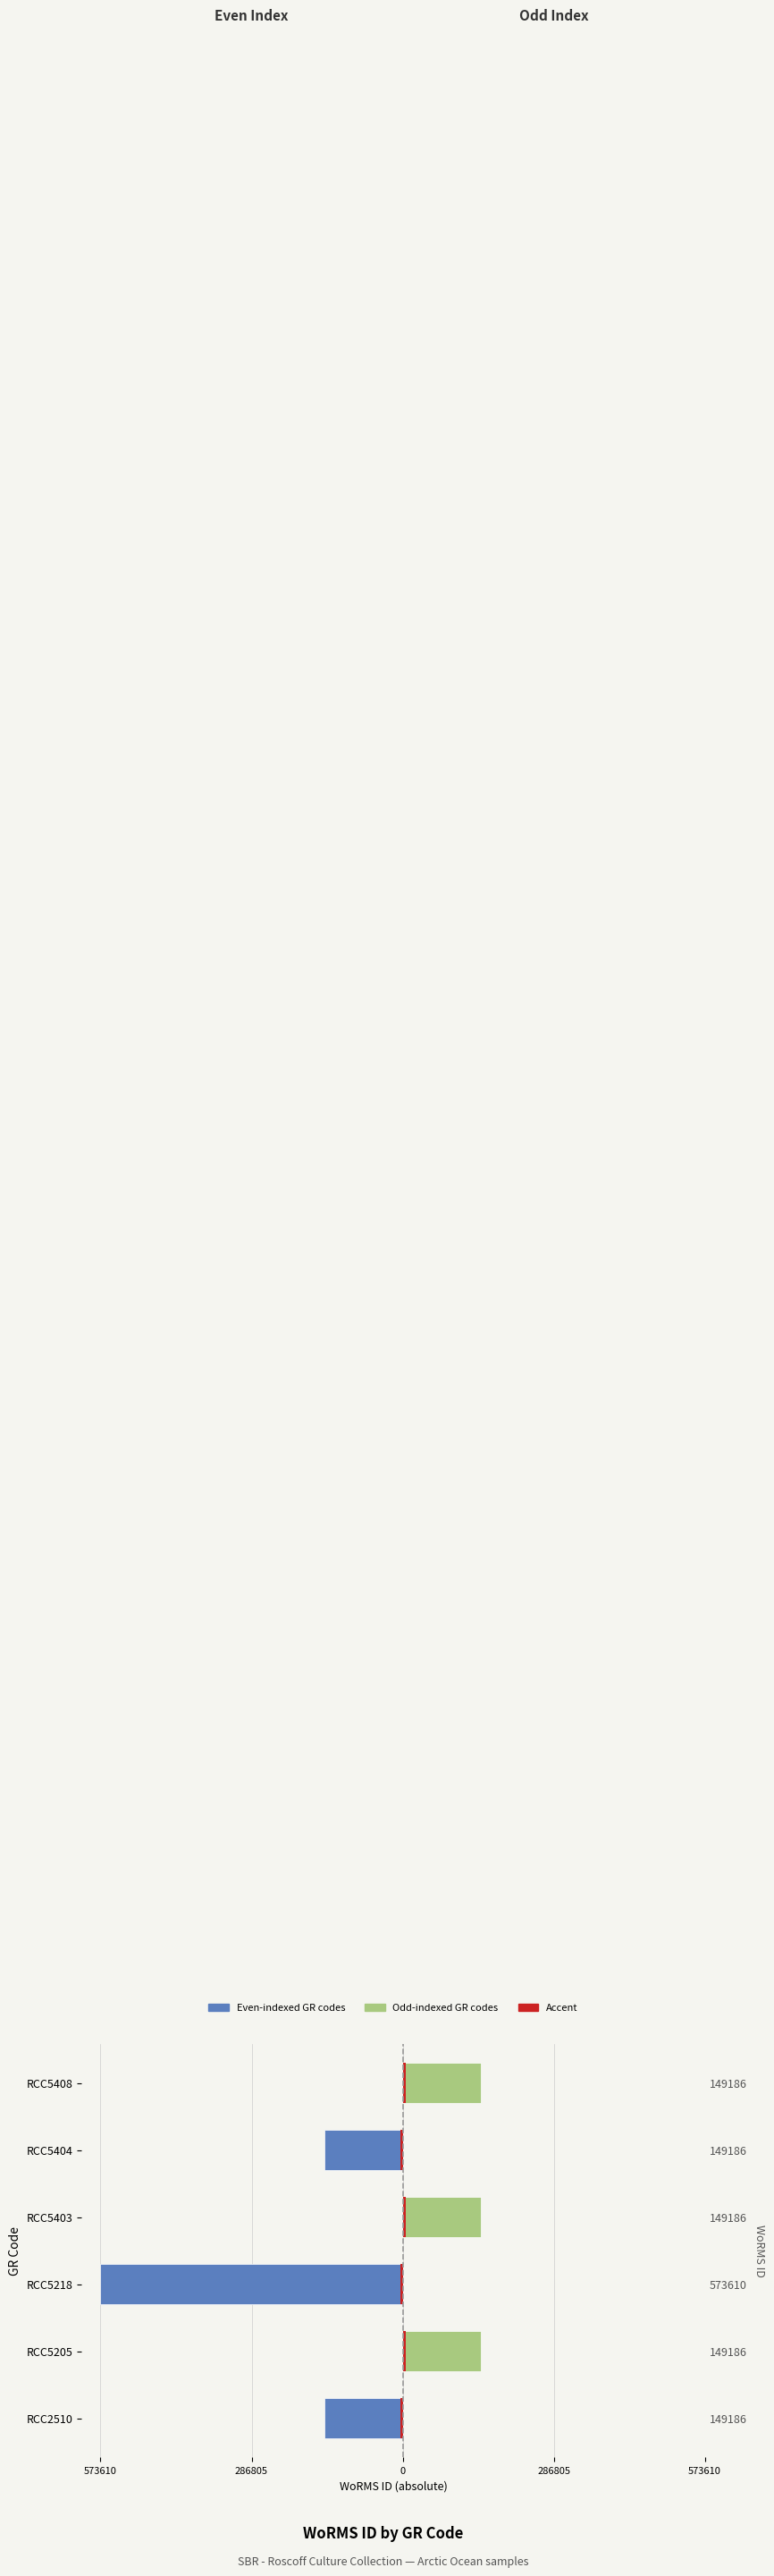

What is the lowest value of the Even-indexed (RCC2510, RCC5218, RCC5404) series?

-573610